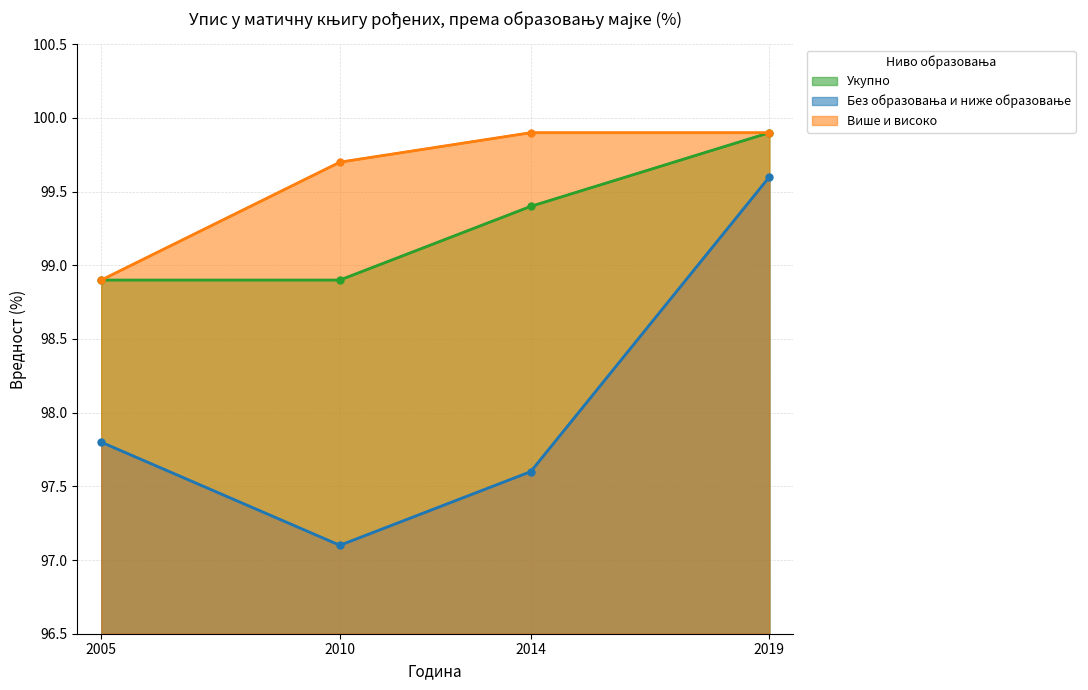

The Укупно series shows 99.9 at 2019. True or false?

True